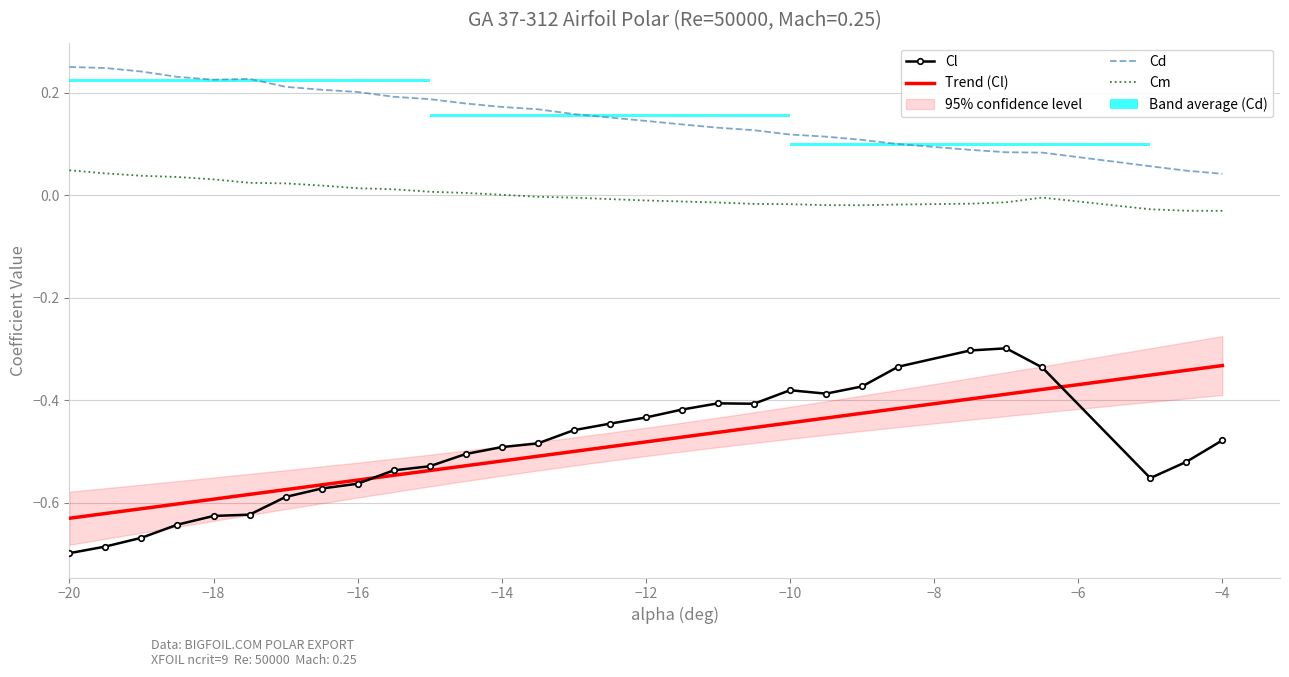

How many categories are shown in the chart?

30